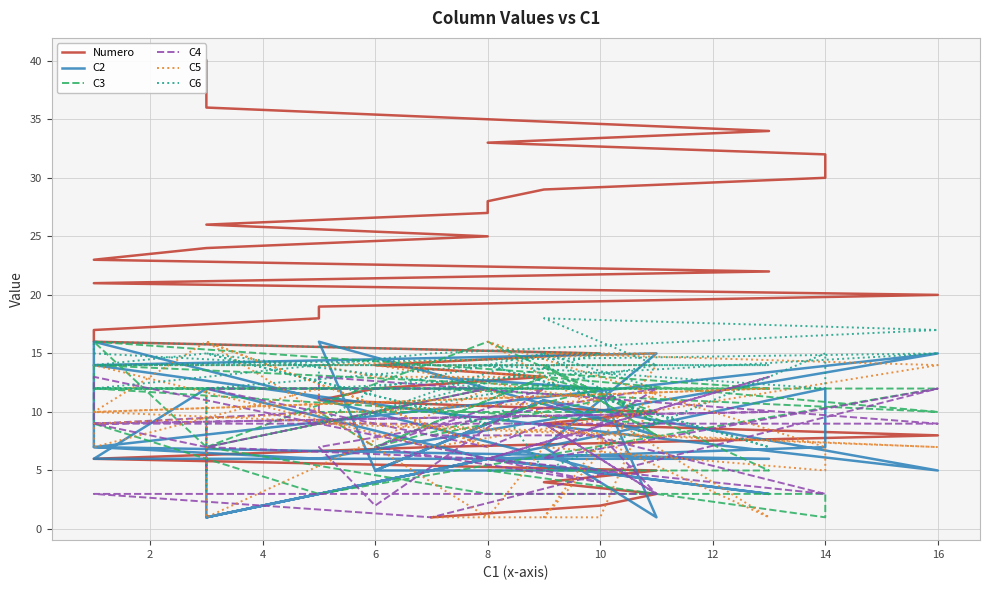

What is the value of the C5 point at the 5th from the left?

14